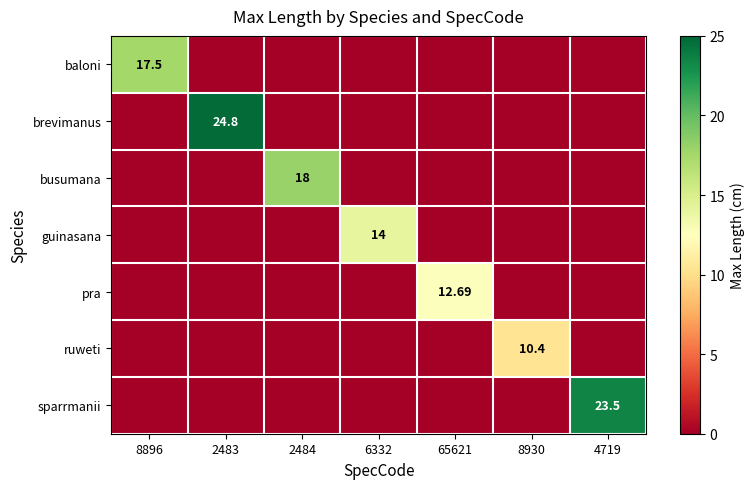

At which label is busumana closest to 9?

8896